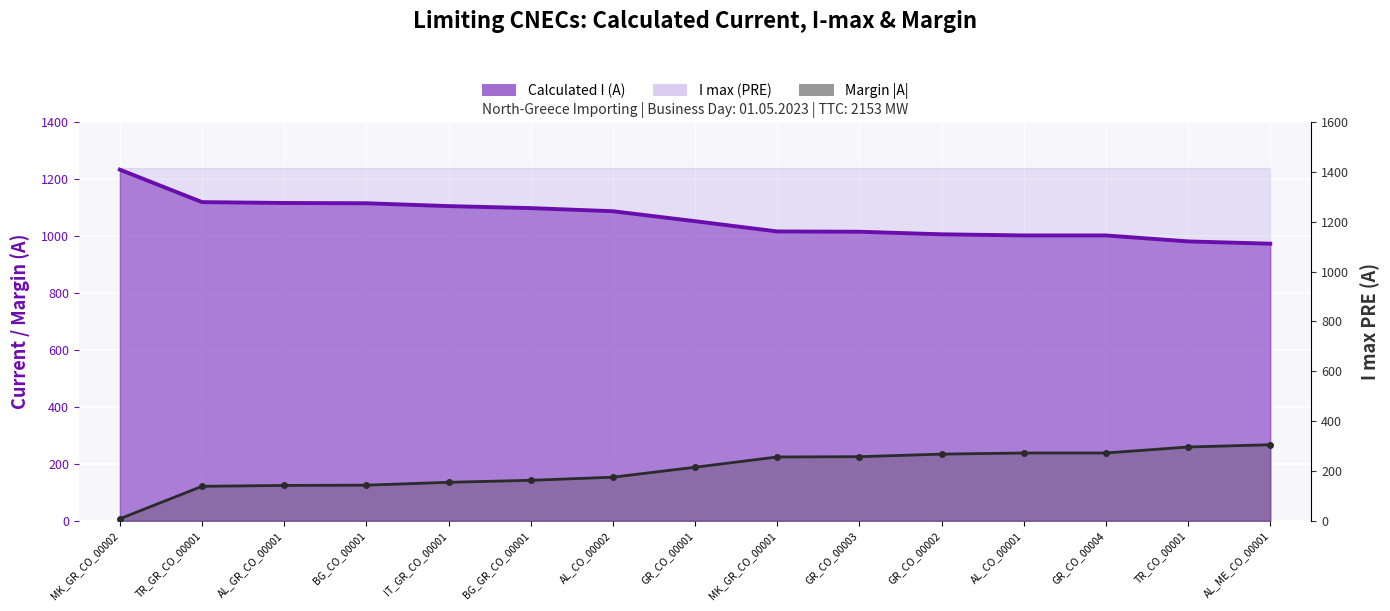

True or false: Calculated I (A) and Margin (A) intersect in this chart.

False